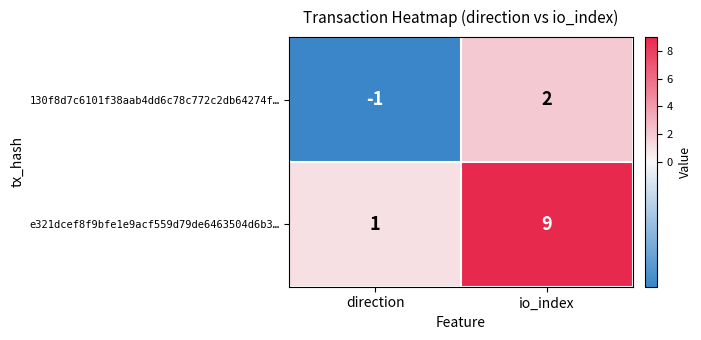

True or false: e321dcef8f9bfe1e9acf559d79de6463504d6b3… has a value of 9 at io_index.

True